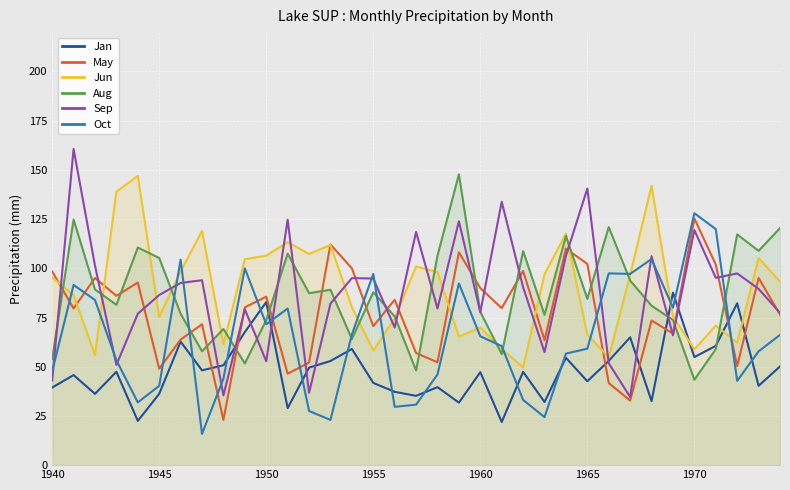

What is the highest value of the May series?

125.3